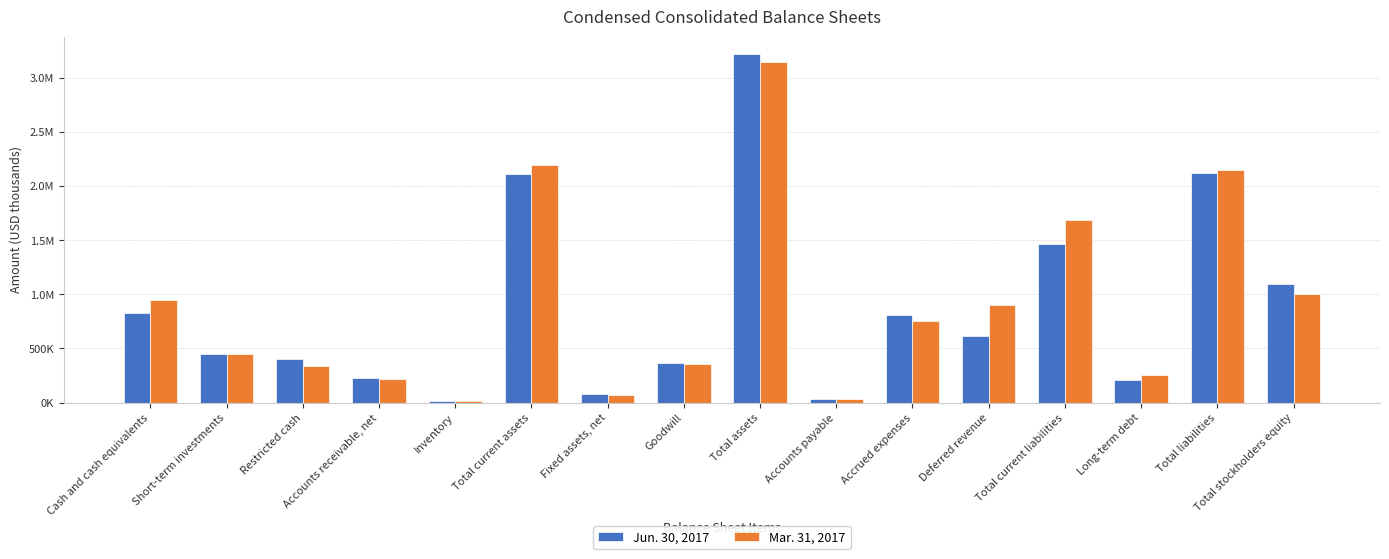

What are all the series names shown in the legend?

Jun. 30, 2017, Mar. 31, 2017